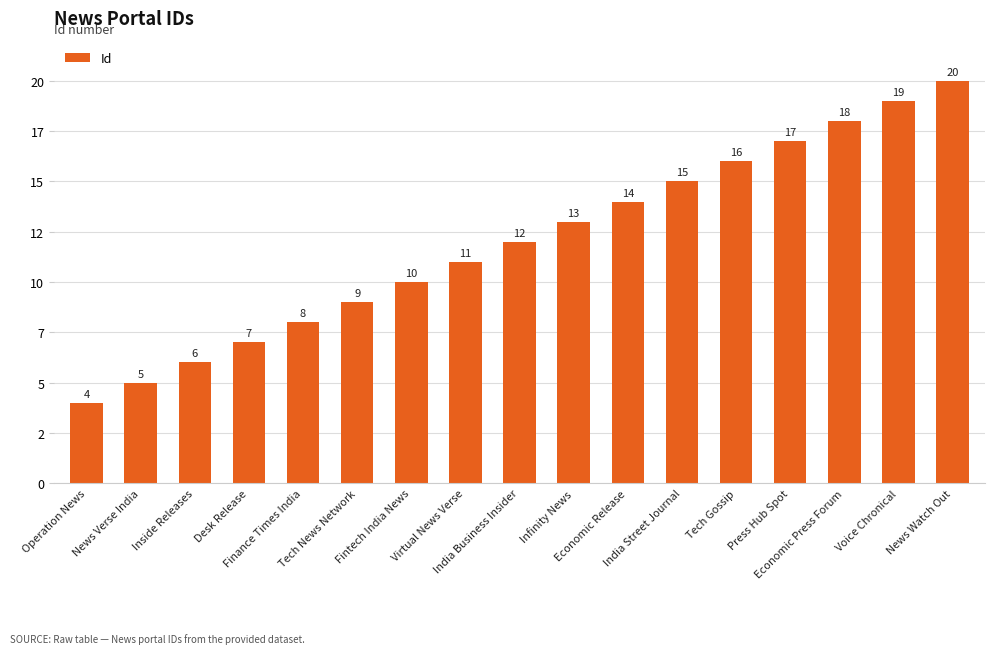

The value at Operation News is 4. True or false?

True